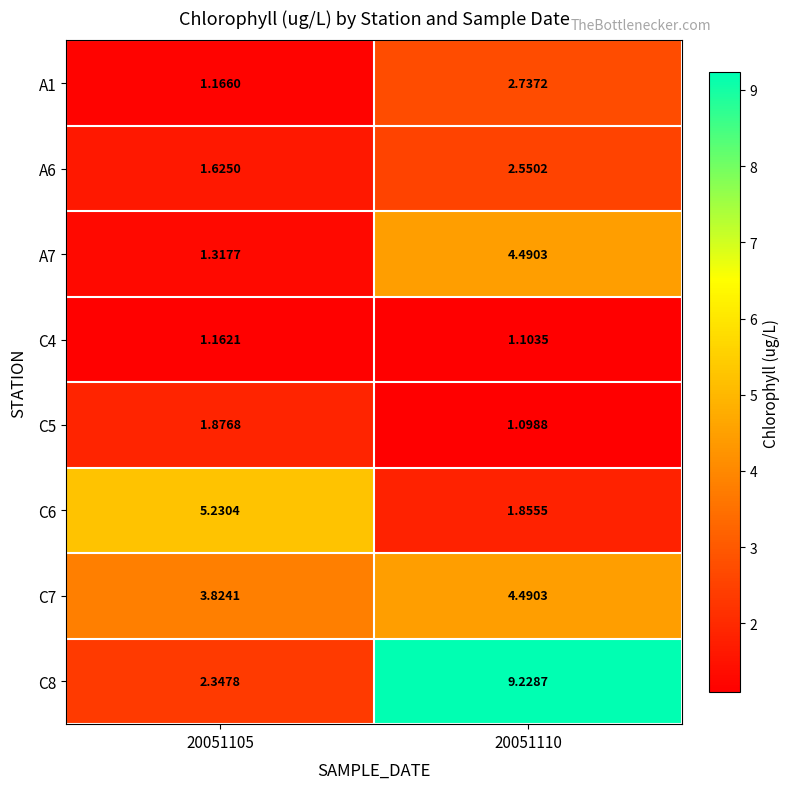

Which series has the widest spread of values?

C8